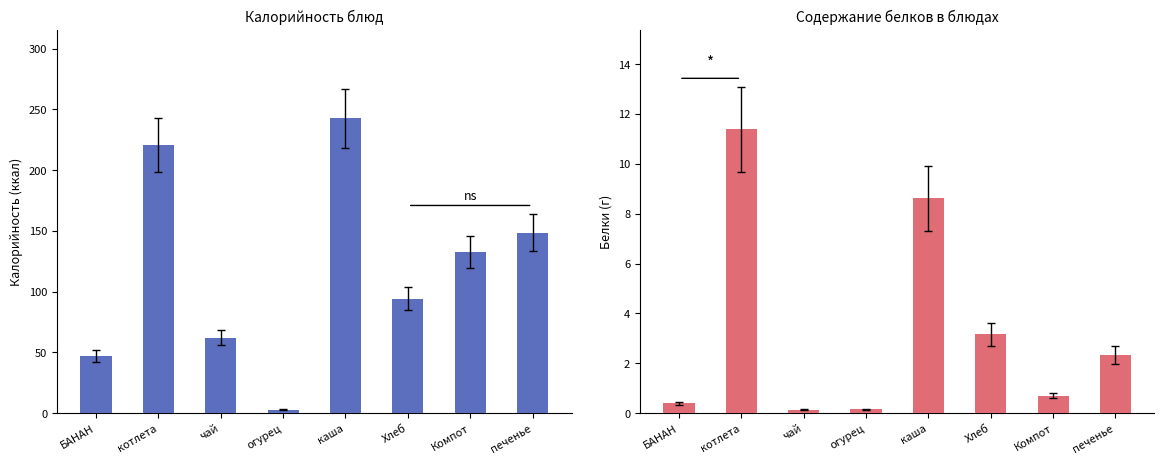

What position from the right is котлета?

7